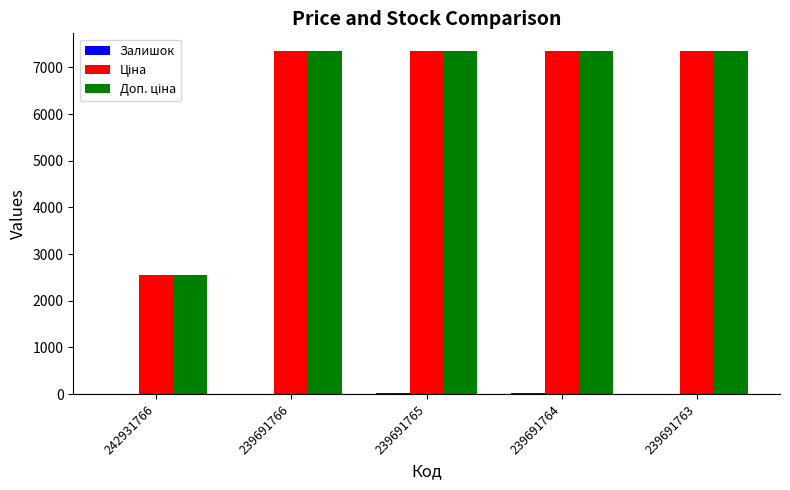

How many groups of bars are there?

5